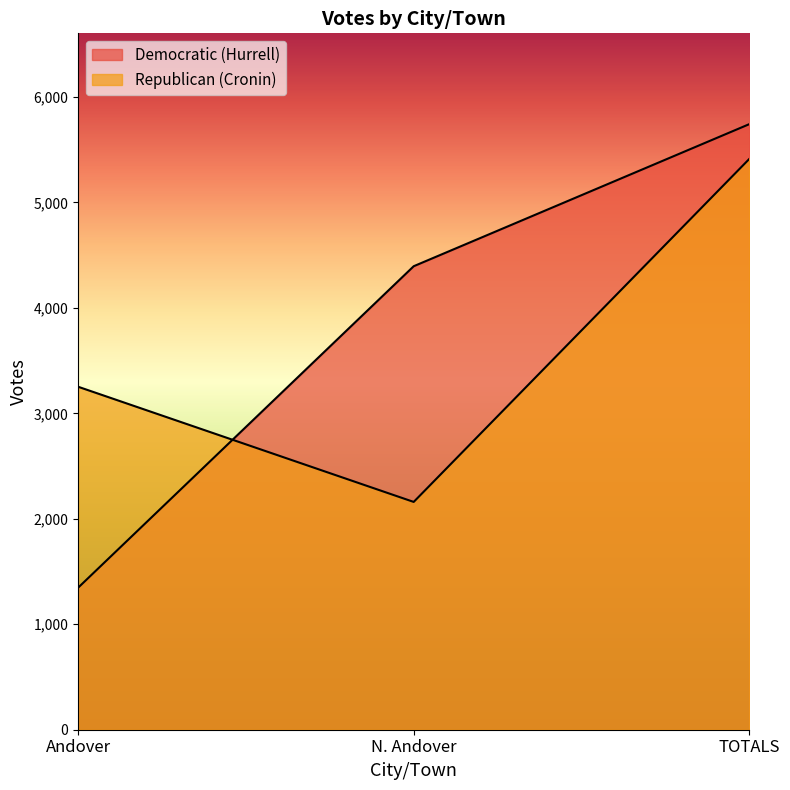

Is the value of Republican (Cronin) at Andover greater than the value of Democratic (Hurrell) at Andover?

Yes